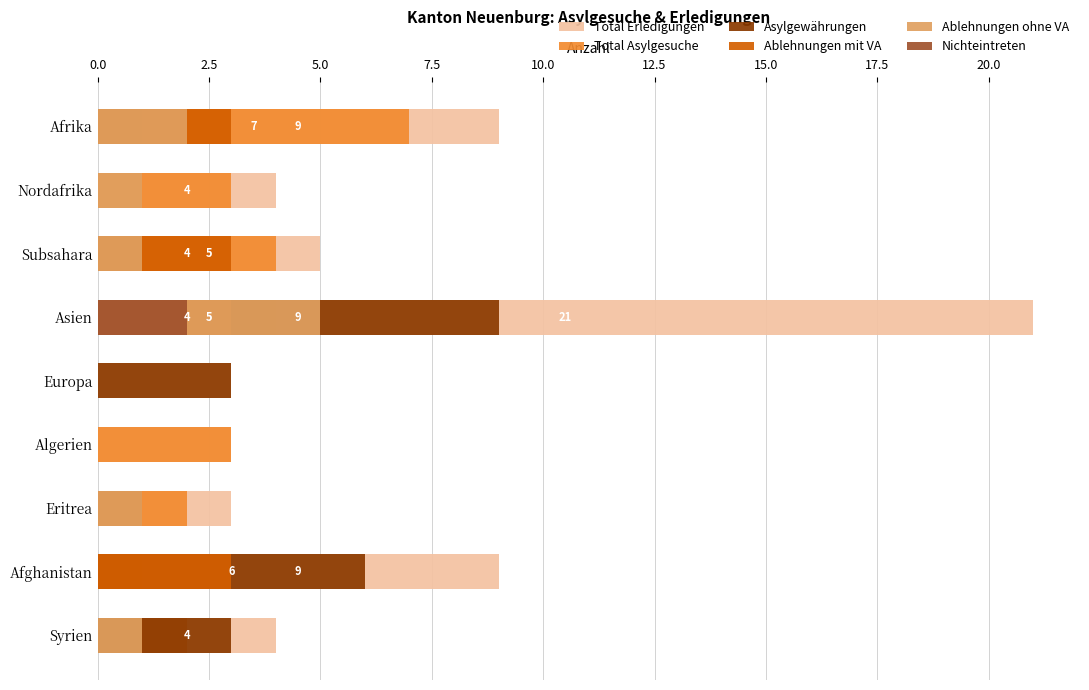

How many categories are shown in the chart?

9